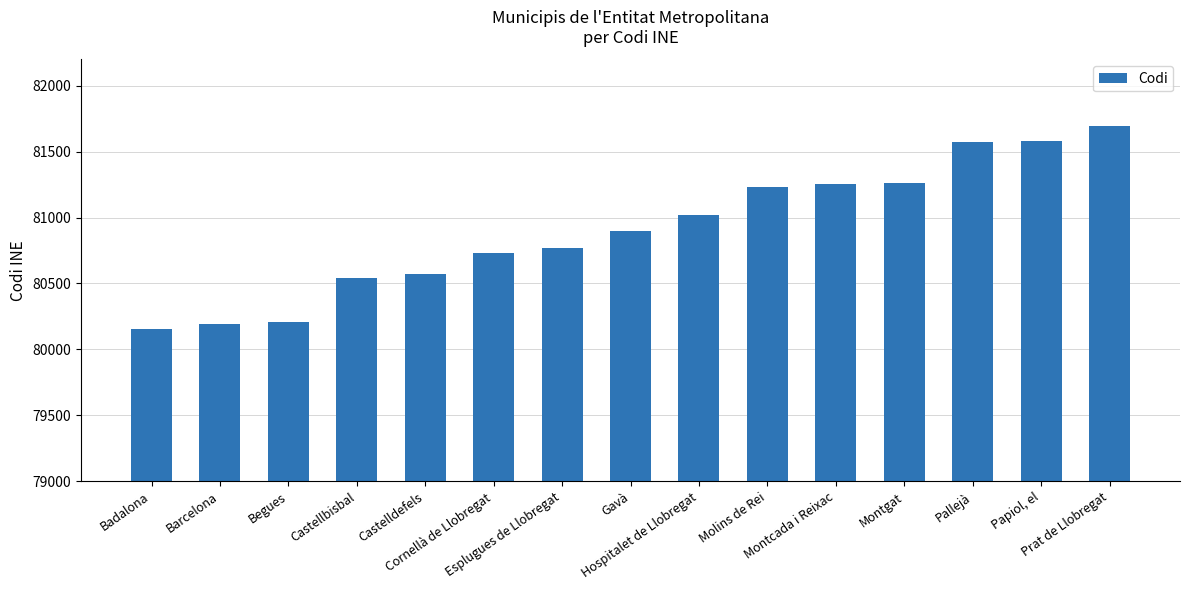

True or false: the data shows 81691 at Prat de Llobregat.

True